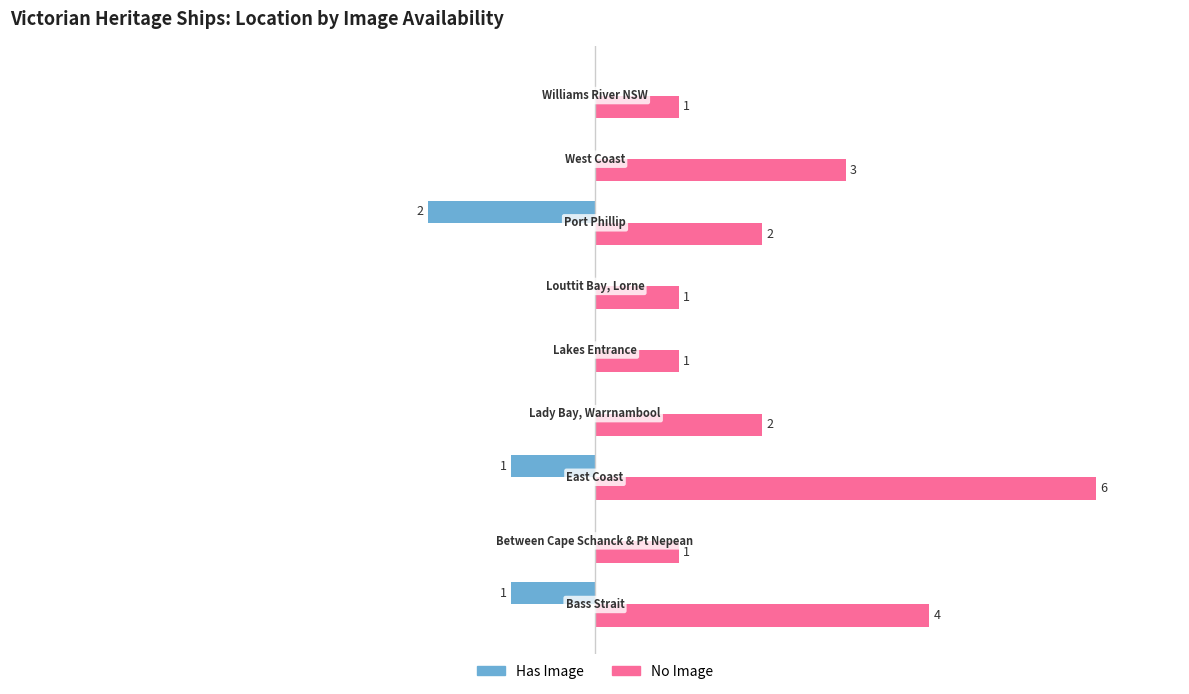

Which series has the largest total across all categories?

No Image